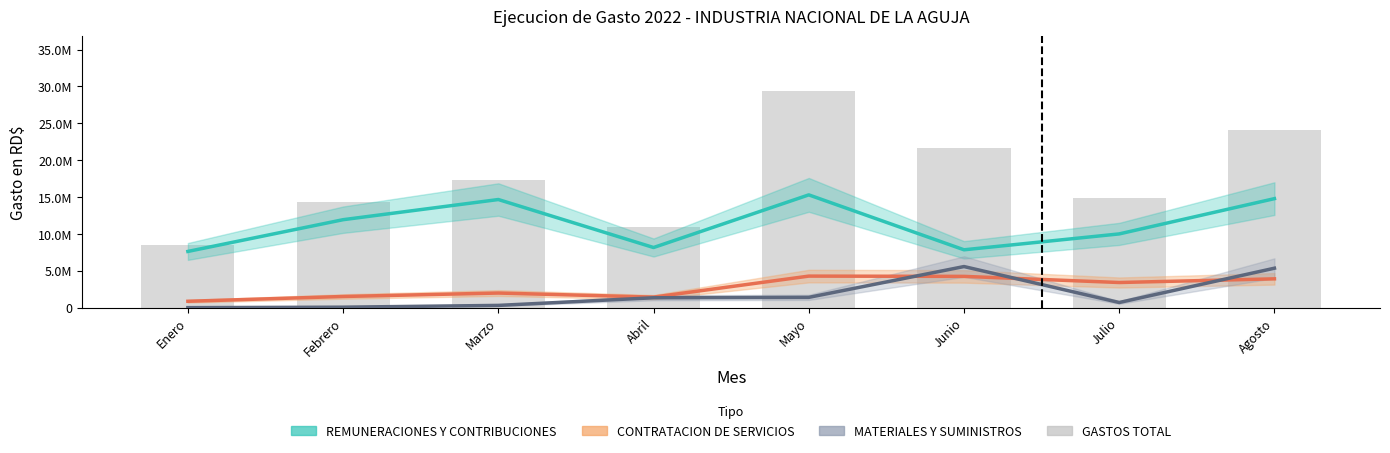

Read the REMUNERACIONES Y CONTRIBUCIONES value at Junio.

7846107.3